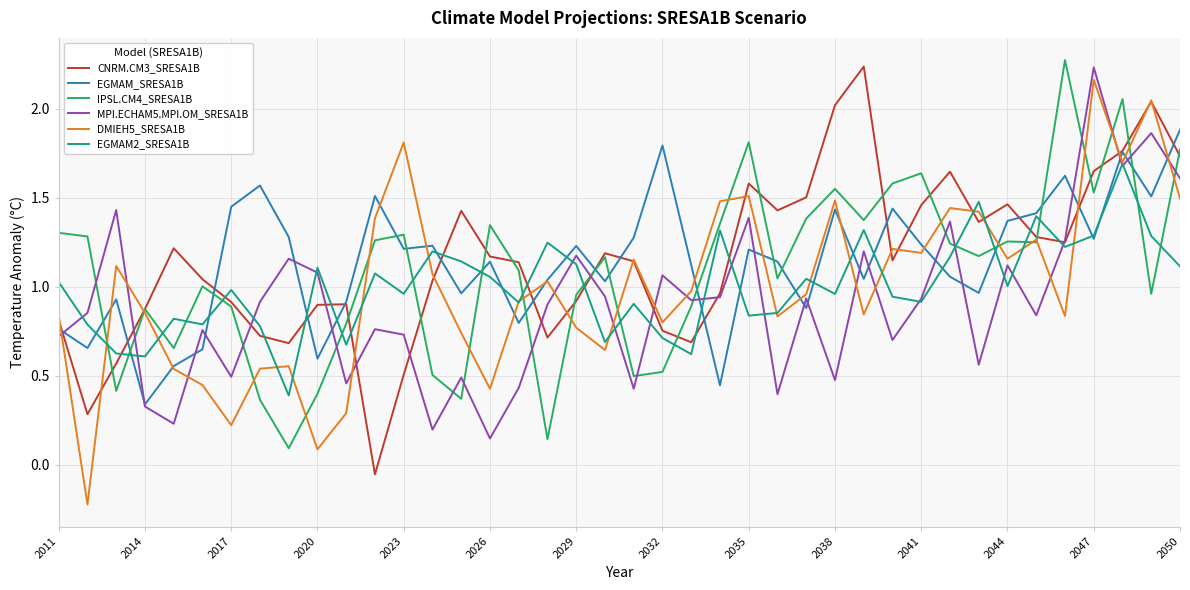

What is the minimum value for DMIEH5_SRESA1B?

-0.2